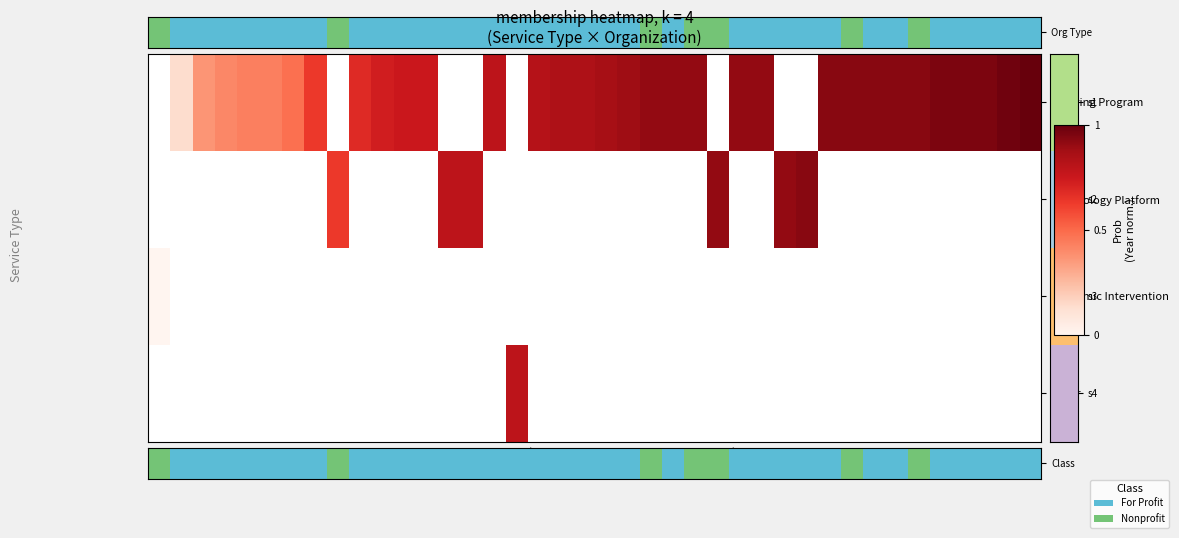

The row_1 series shows 0.2 at 8. True or false?

False